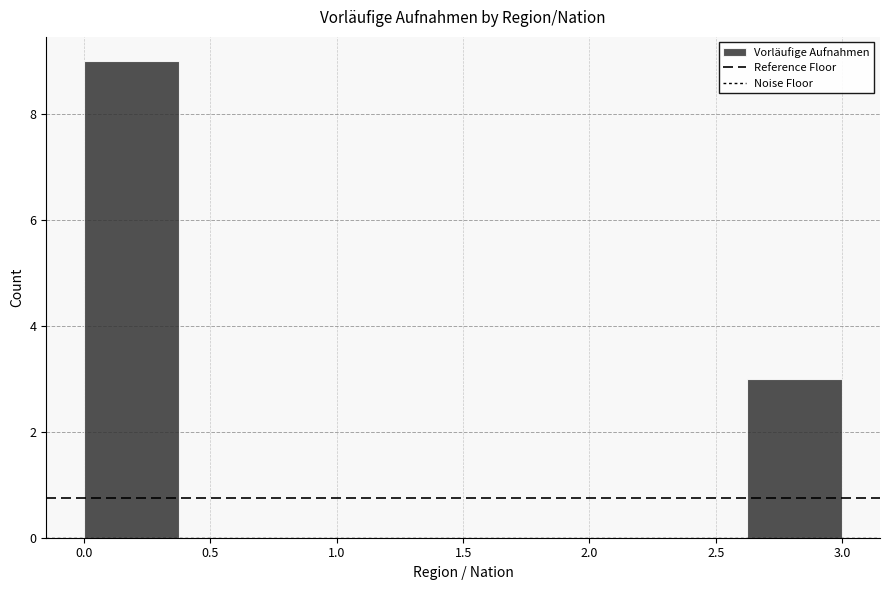

What is the height of the bar covering 2.625 to 3.000 on the x-axis? Neither the bar edges nor the heights are printed on the chart, so give them approximately, as read against the axes.

3